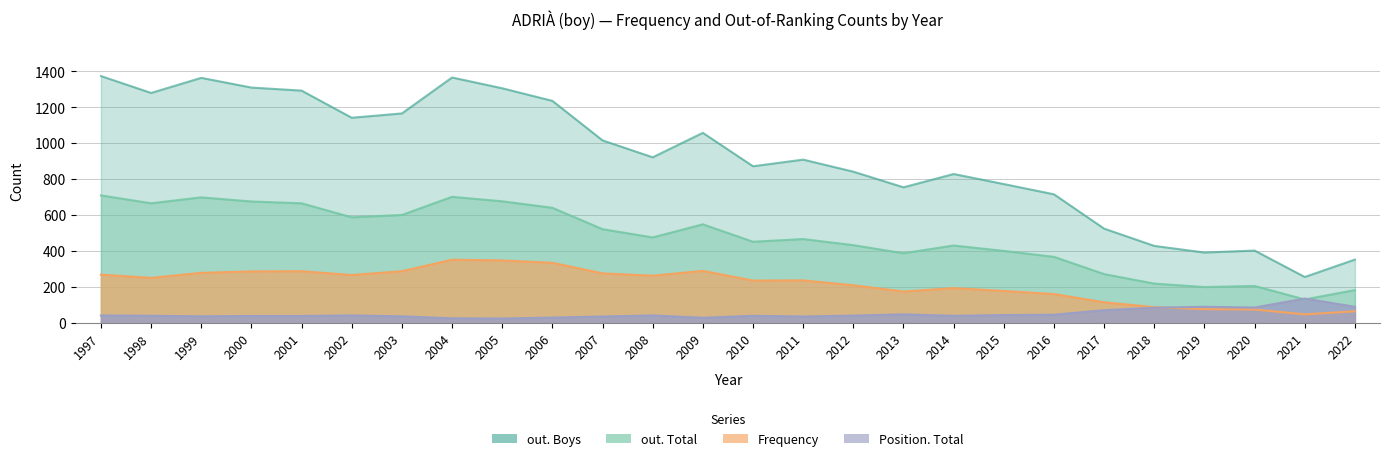

Is the value of Position. Total at 1998 greater than the value of Frequency at 2013?

No